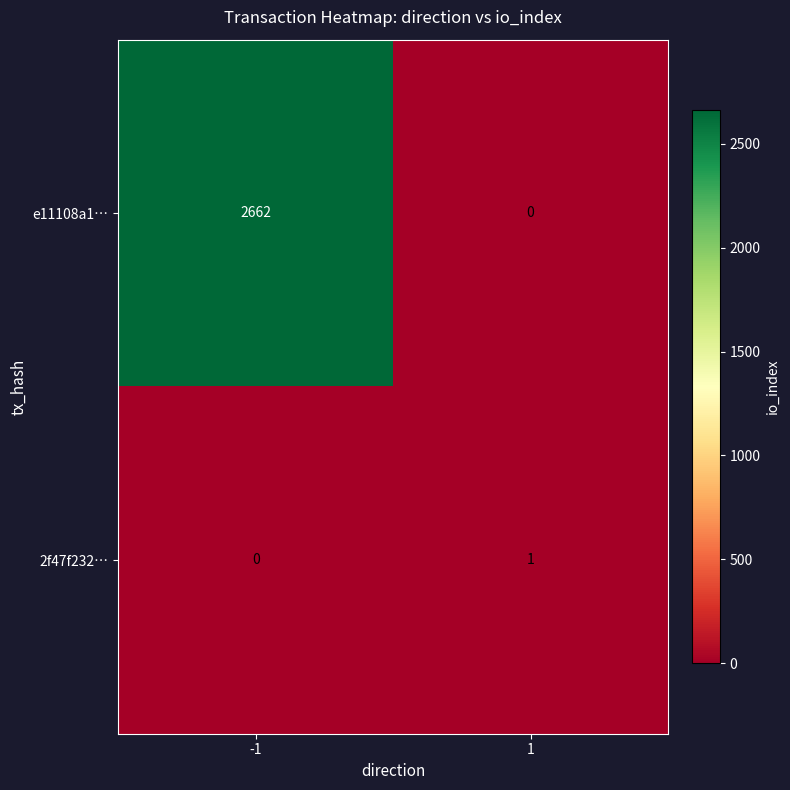

At how many categories does at least one series exceed 723?

1